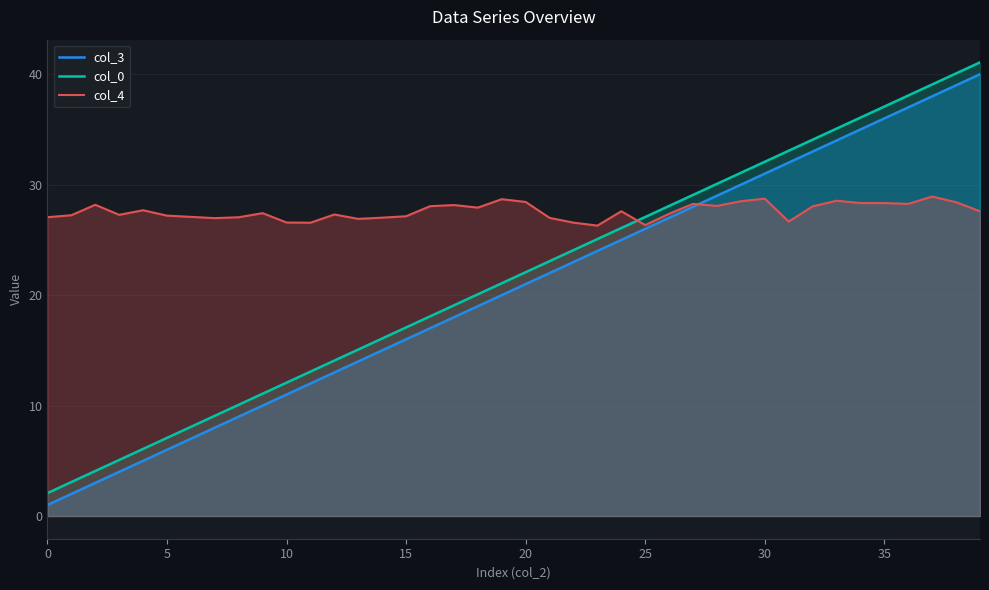

What is the difference between the second highest and second lowest values in the col_0 series?

37.0